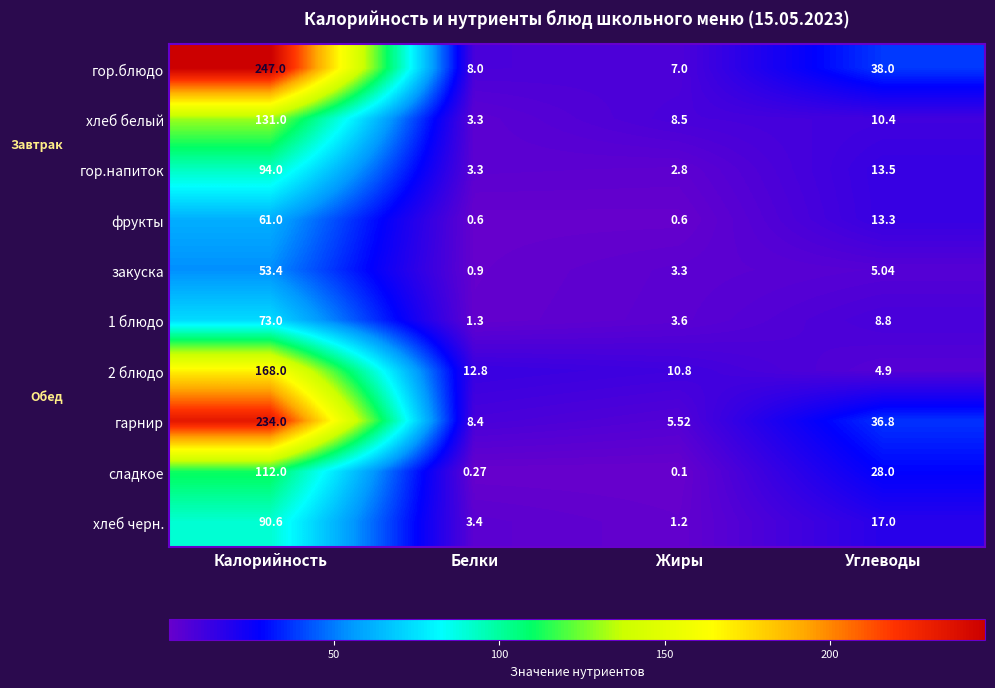

Which series has the largest range (max minus min)?

гор.блюдо